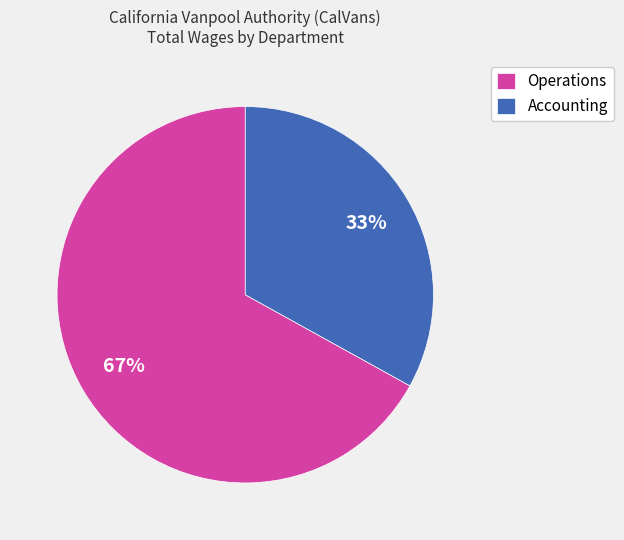

Is it true that Operations is 67% of the pie?

True